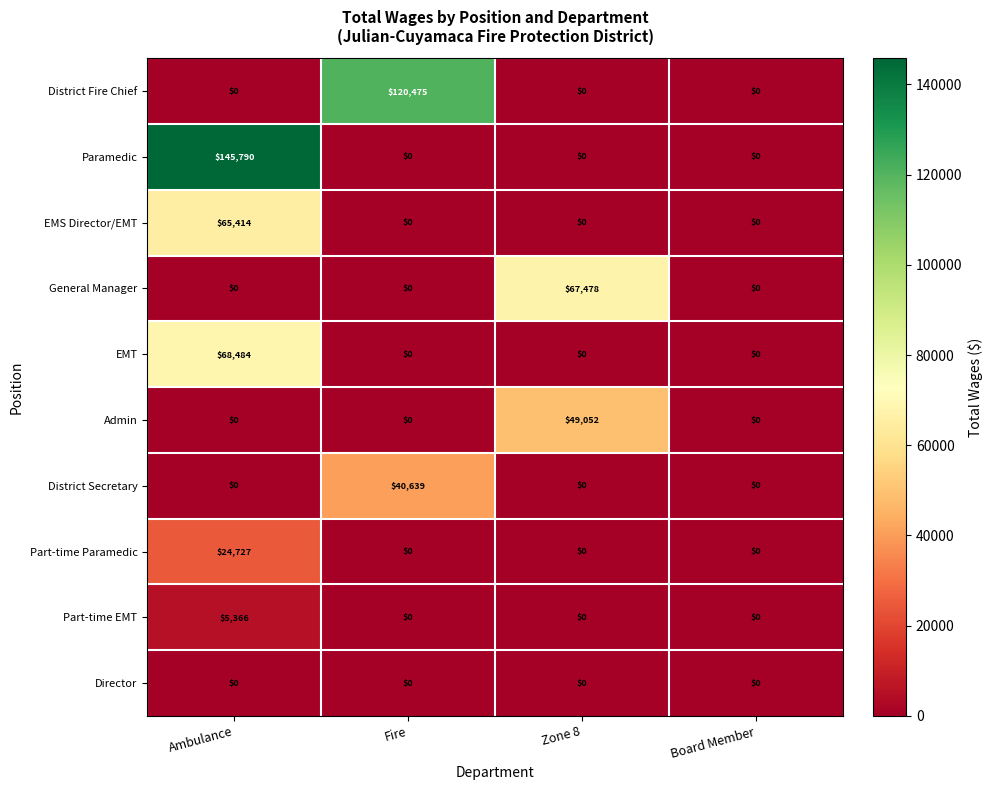

Rank the series by their maximum value, from lowest to highest.

Director, Part-time EMT, Part-time Paramedic, District Secretary, Admin, EMS Director/EMT, General Manager, EMT, District Fire Chief, Paramedic